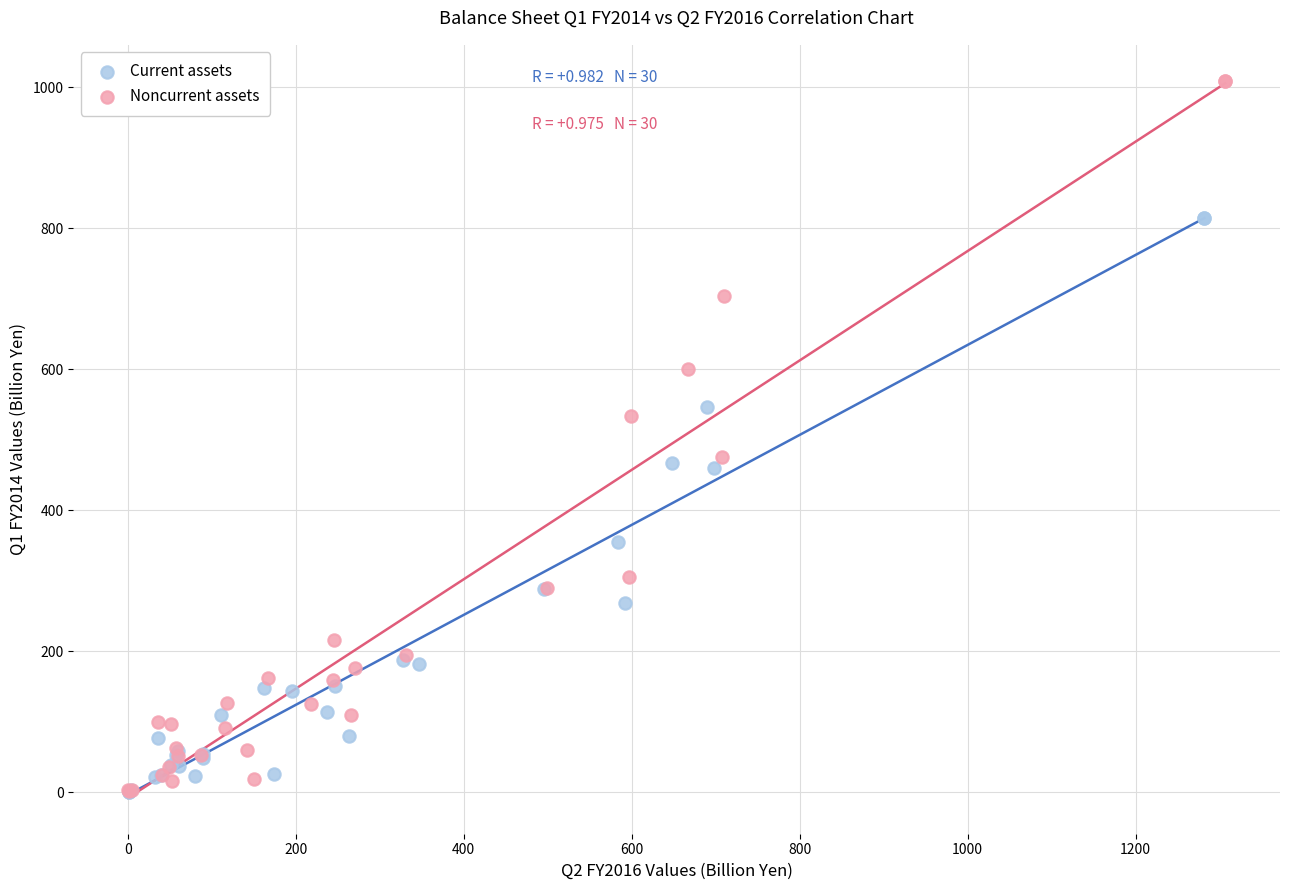

What are all the series names shown in the legend?

Current assets, Noncurrent assets